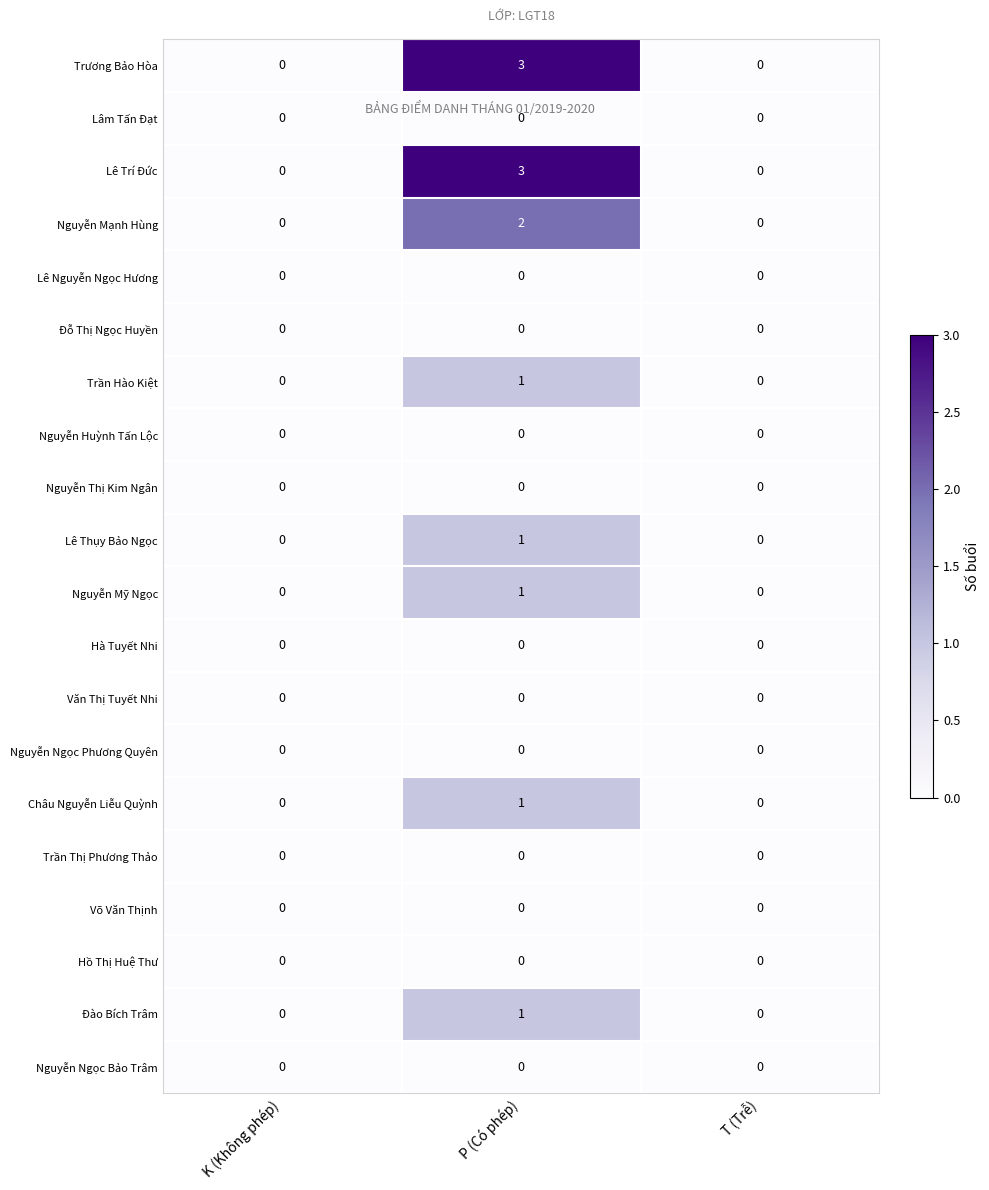

At which category is the sum across all series the highest?

P (Có phép)